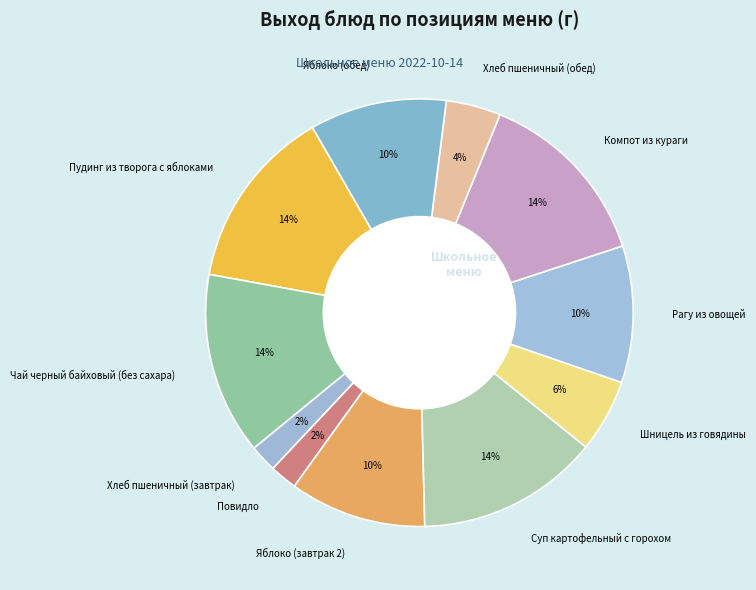

To the nearest percent, what is the difference between the largest and smallest slice percentages?

12%